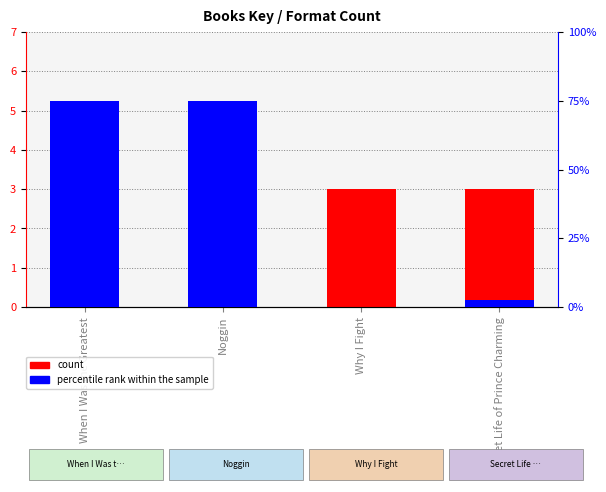

What is the value of the count bar at the 3rd from the left?

3.0